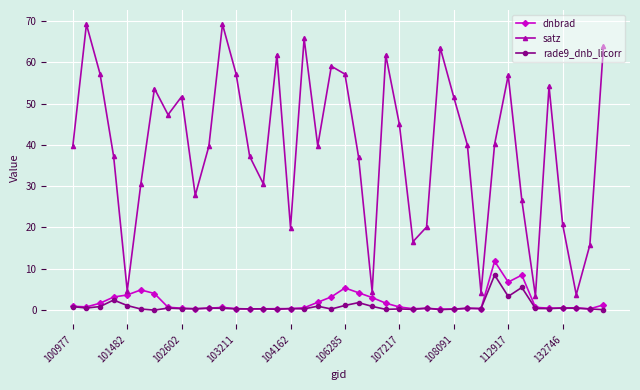

At how many categories does at least one series exceed 30?

28